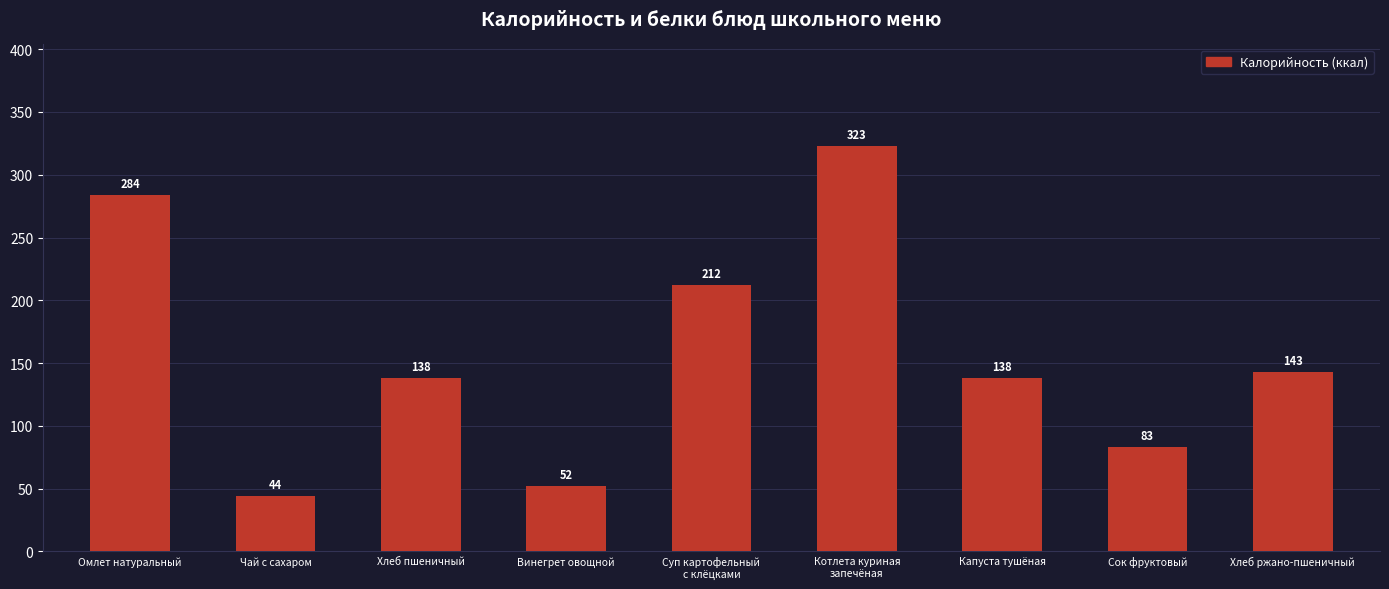

Reading right to left, extract all data points from this chart.

143	83	138	323	212	52	138	44	284